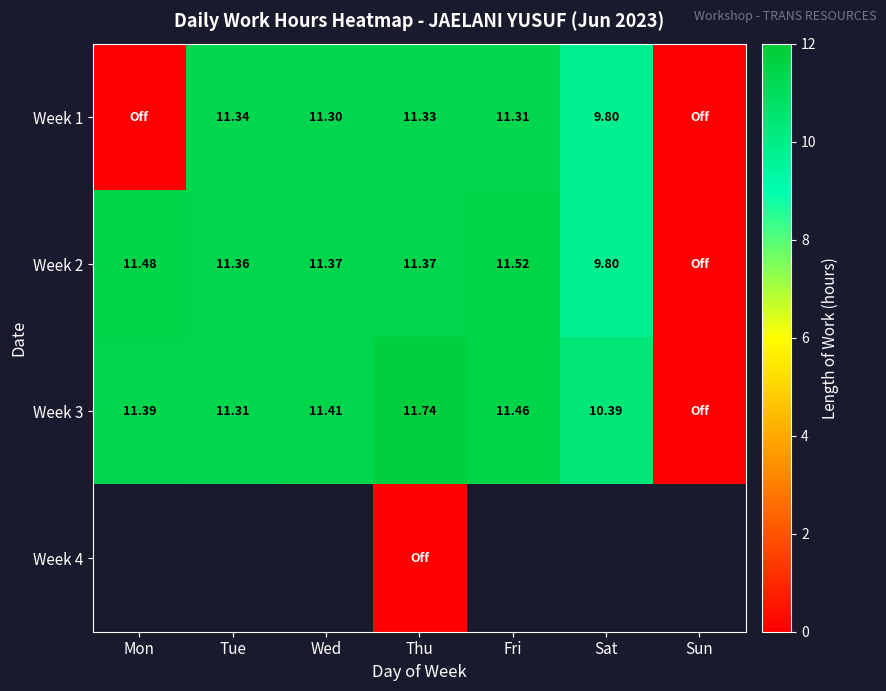

Is the value of Week 3 at Thu greater than the value of Week 1 at Fri?

Yes